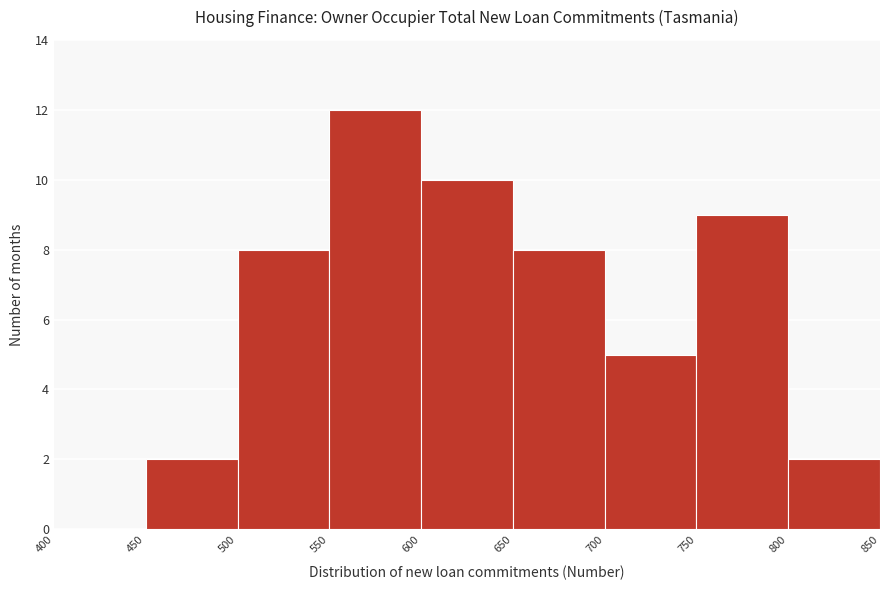

Reading left to right, transcribe this chart: for each bar, give the range it covers on the x-axis and its height. The values are not printed on the chart, so give them approximately, as read against the axis.

400 to 450: 0
450 to 500: 2
500 to 550: 8
550 to 600: 12
600 to 650: 10
650 to 700: 8
700 to 750: 5
750 to 800: 9
800 to 850: 2